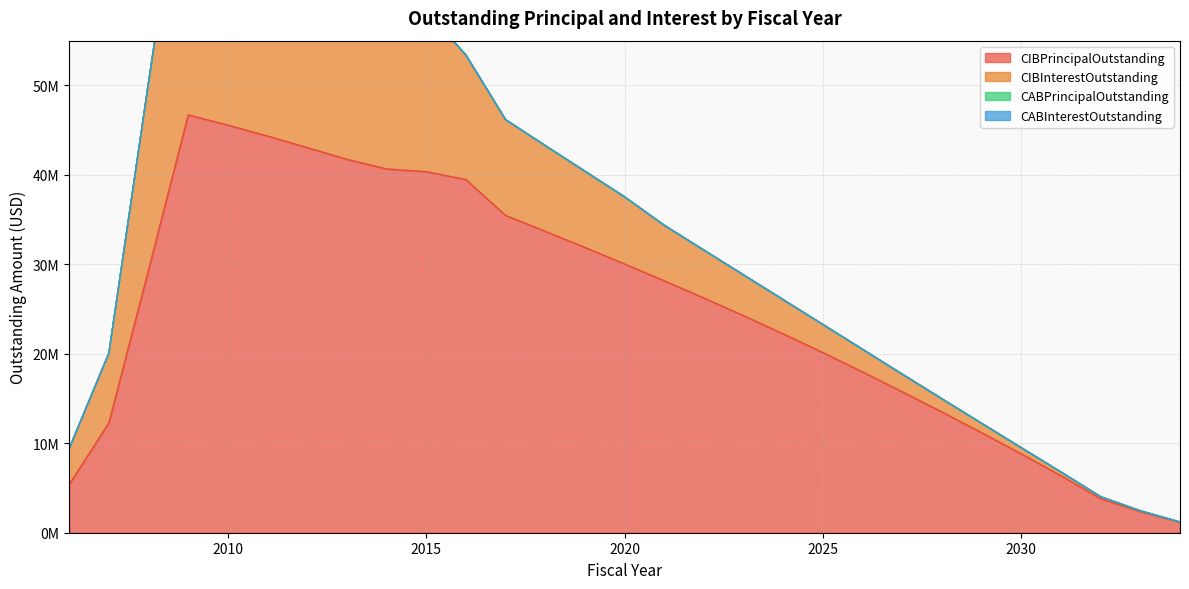

Is the value of CABInterestOutstanding at 2028 greater than the value of CIBInterestOutstanding at 2013?

No